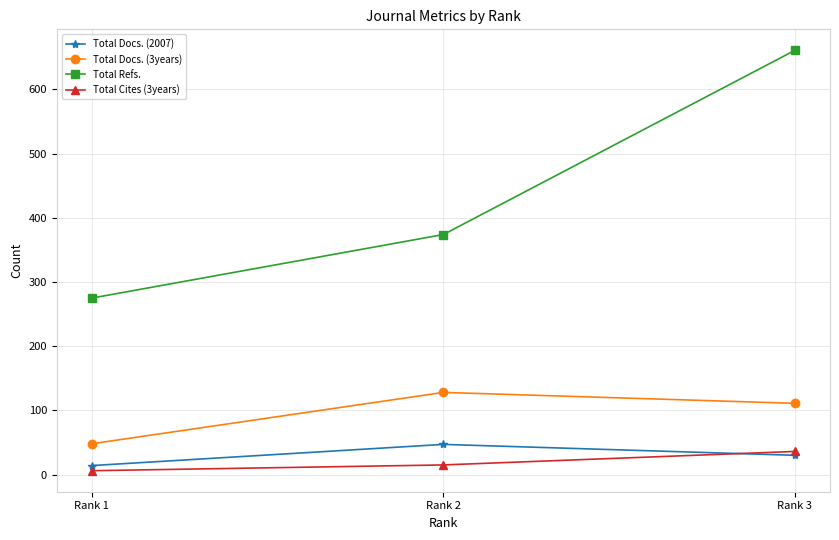

Reading left to right, extract all data points from this chart.

Total Docs. (2007): 14	47	30
Total Docs. (3years): 48	128	111
Total Refs.: 275	374	661
Total Cites (3years): 6	15	36